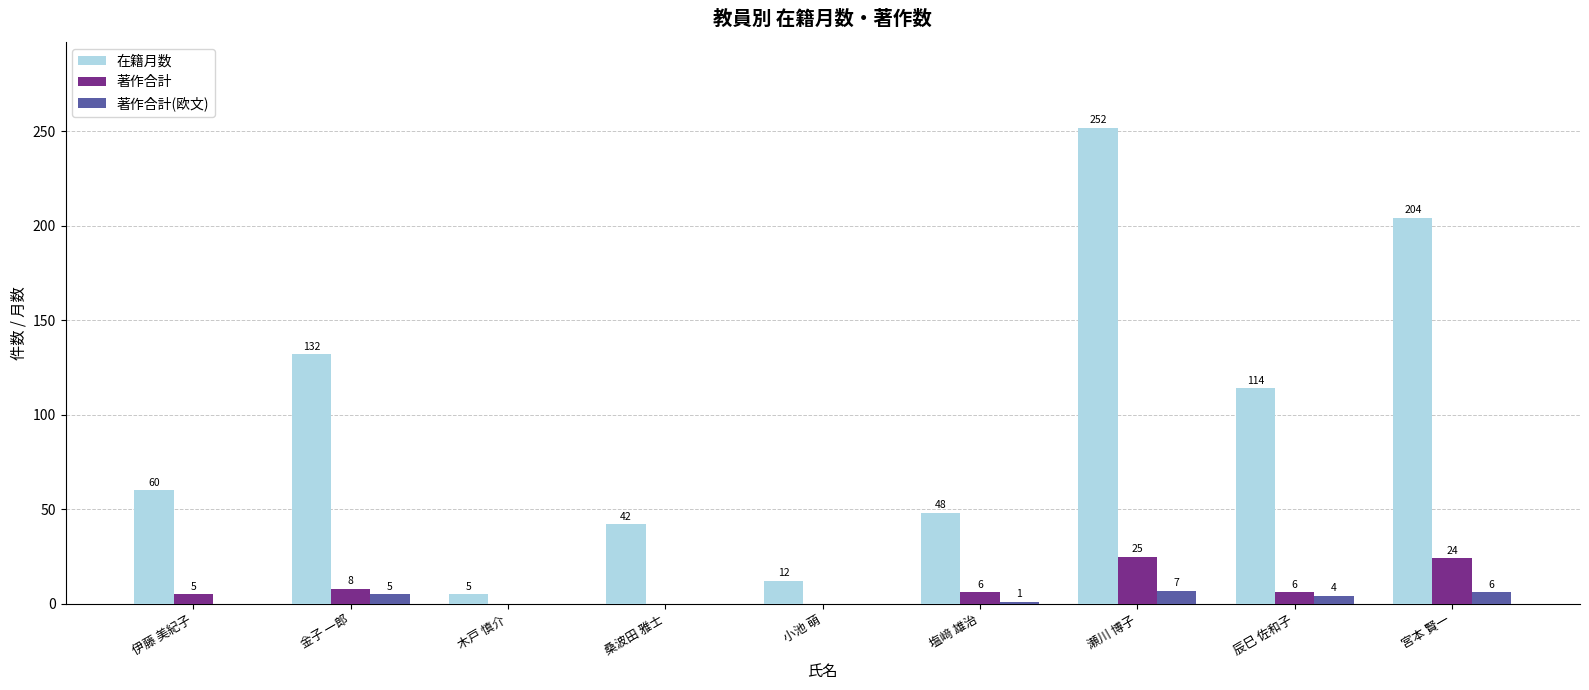

What is the sum of the 著作合計(欧文) values at 桑波田 雅士 and 宮本 賢一?

6